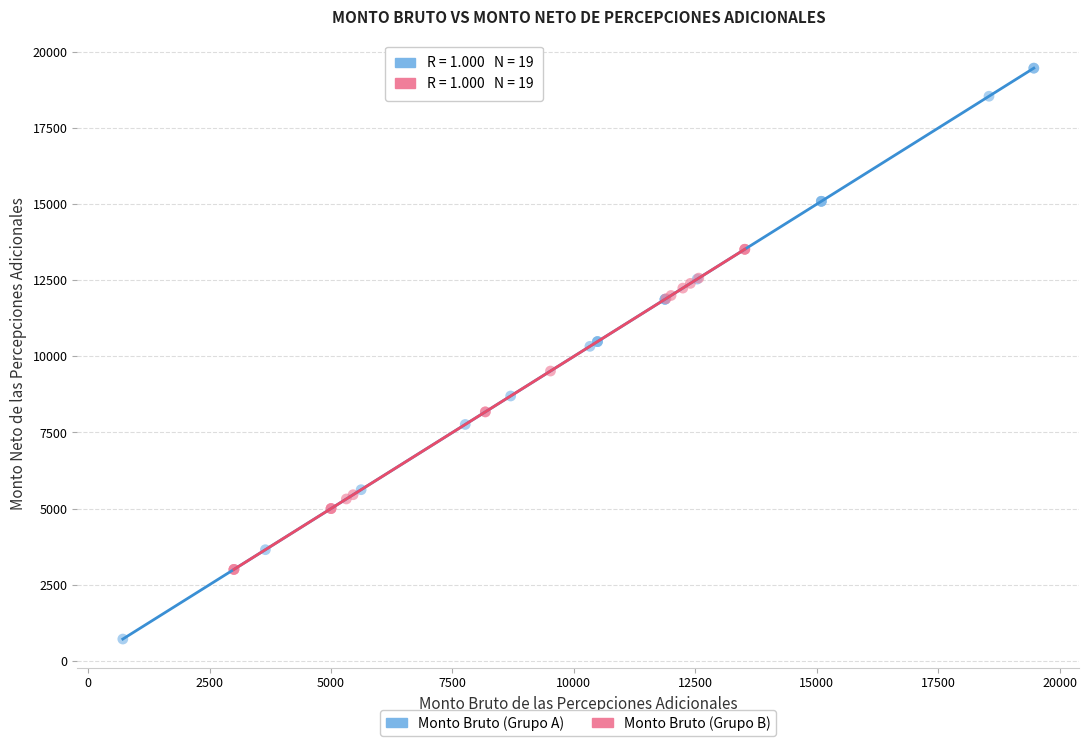

Which series contains the highest Y value?

Monto Bruto (Grupo A)